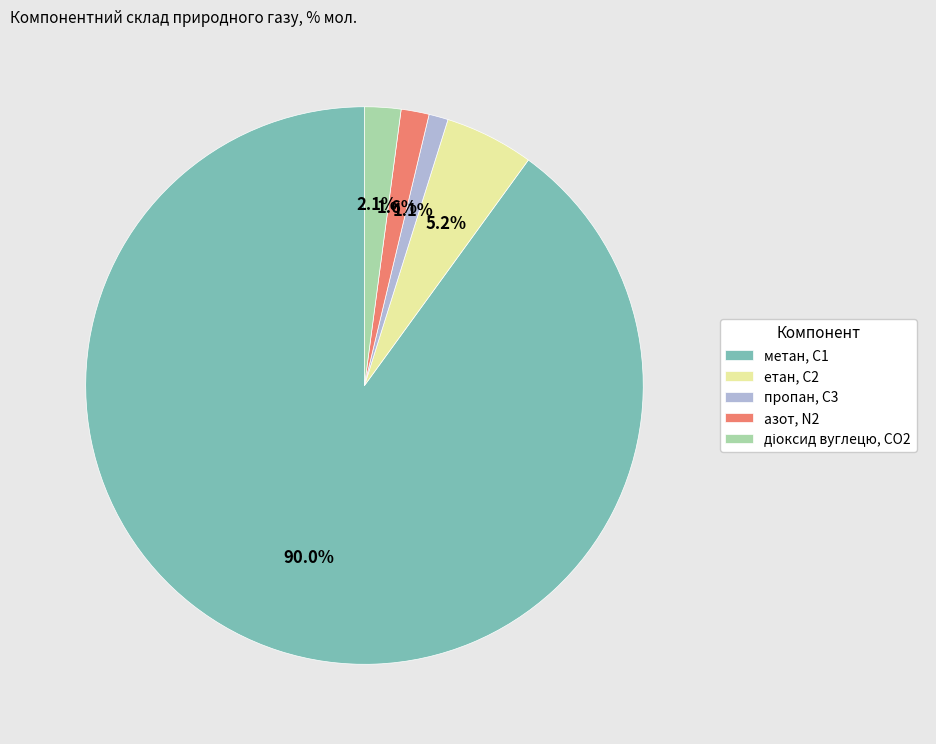

What percentage is NOT represented by азот, N2?

98.4%